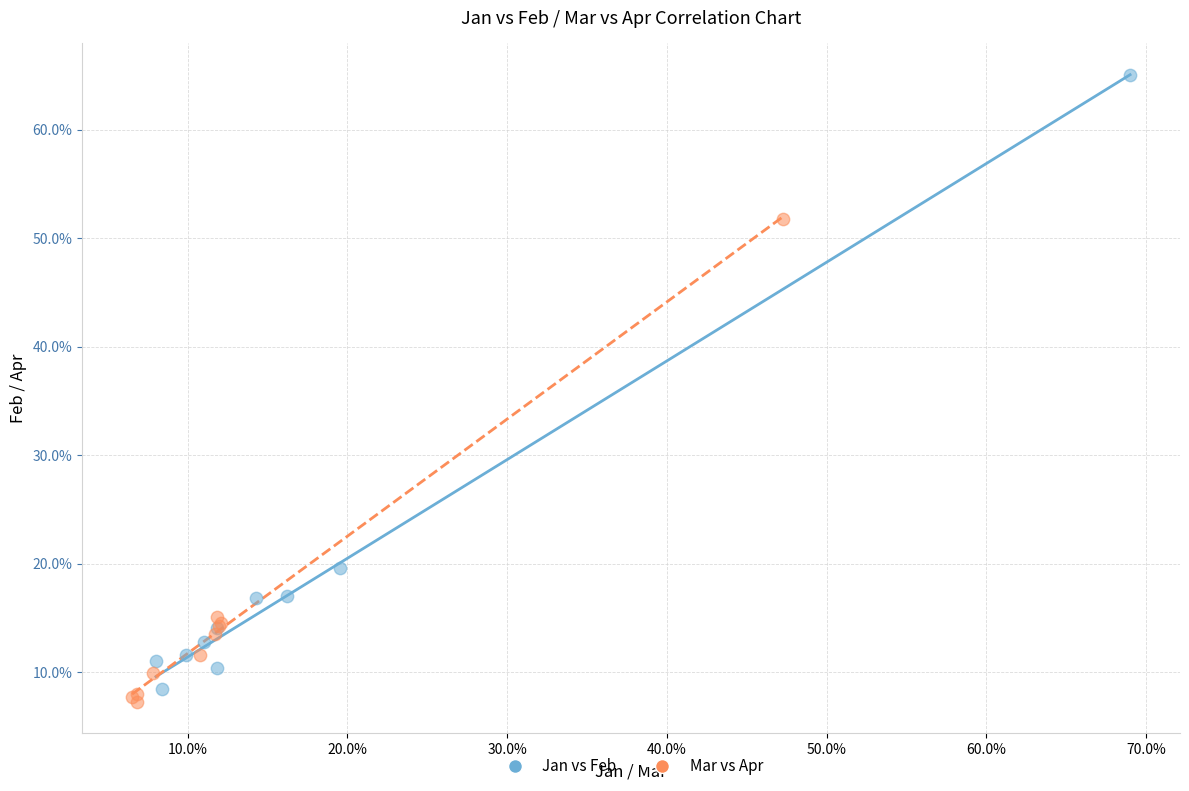

What are all the series names shown in the legend?

Jan vs Feb, Mar vs Apr